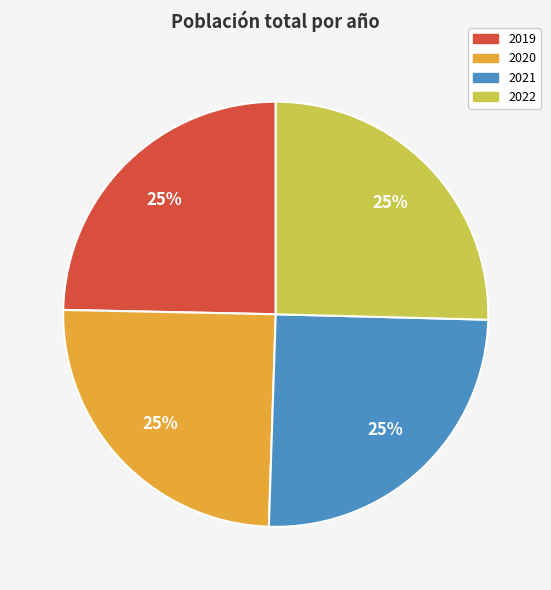

To the nearest percent, what is the average slice percentage?

25%